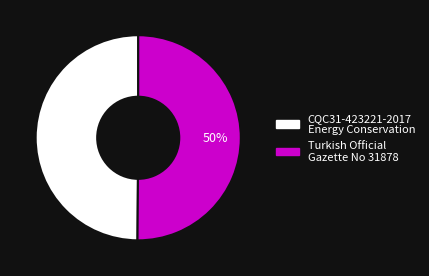

What percentage is the CQC31-423221-2017 Energy Conservation slice, to the nearest percent?

50%